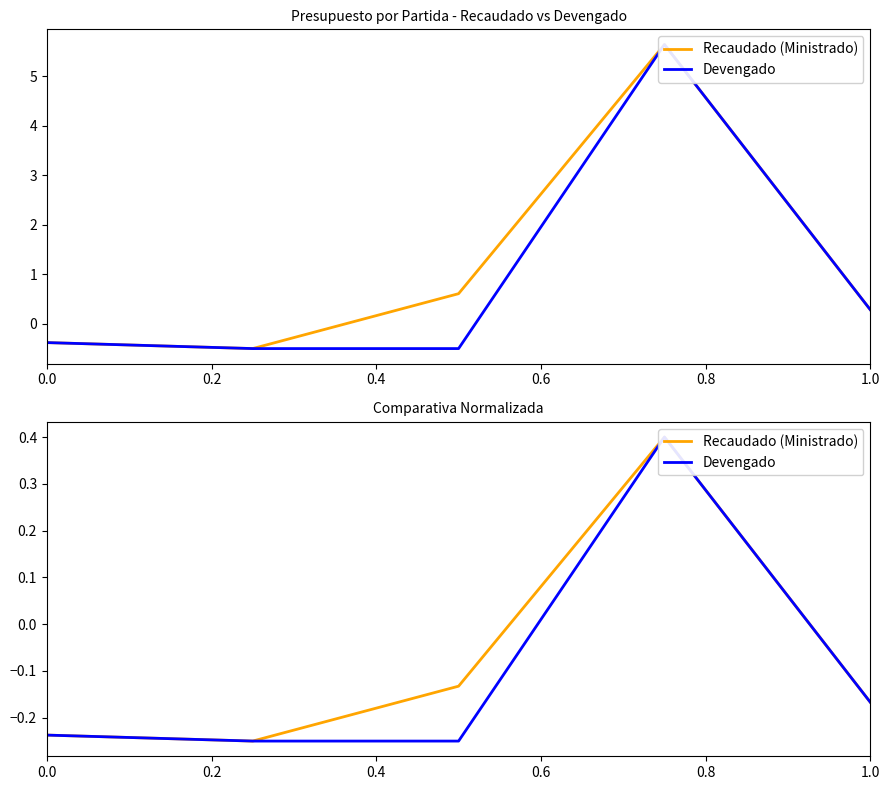

How many interior local peaks does the Recaudado (Ministrado) series have?

1